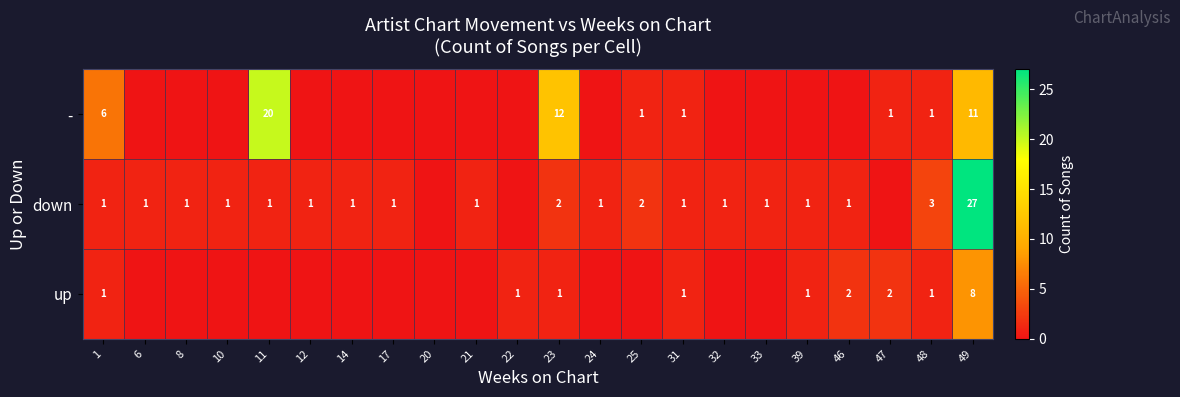

True or false: - has a value of 30 at 11.

False